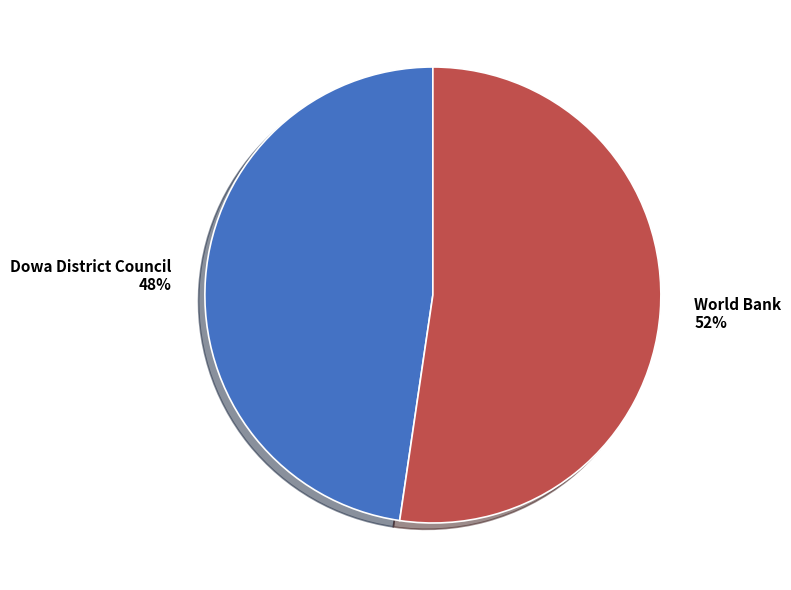

Count the number of slices in the pie.

2